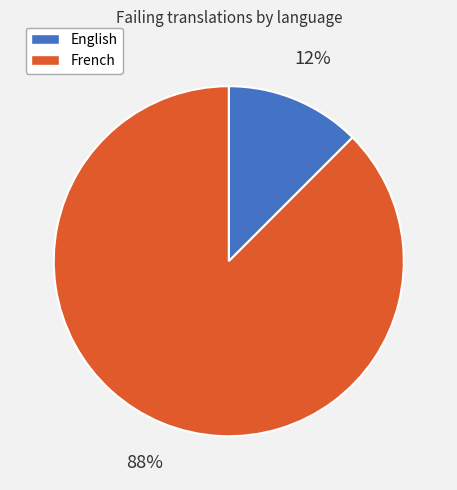

How many segments does this pie chart have?

2